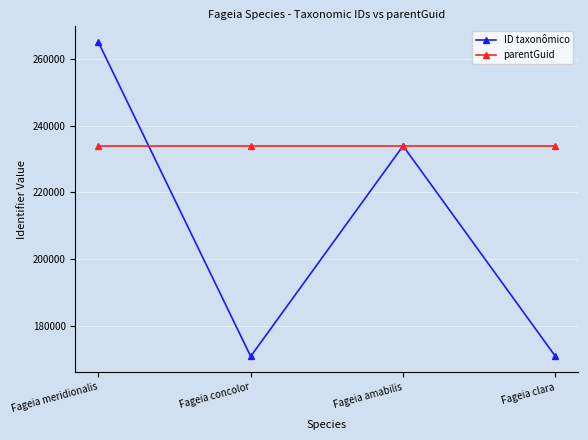

What is the value of the ID taxonômico point at the 1st from the left?

265078